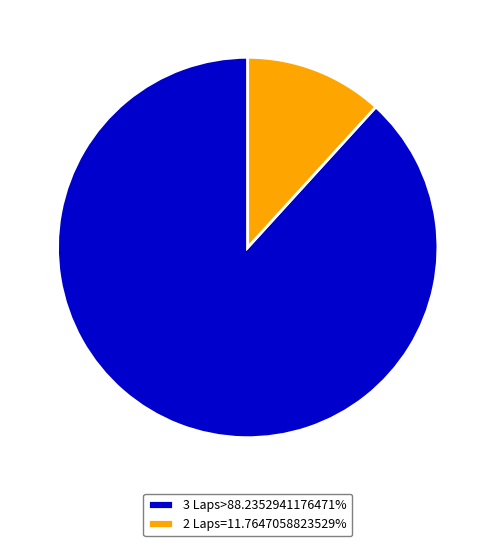

Is there any slice that represents more than half of the pie?

Yes